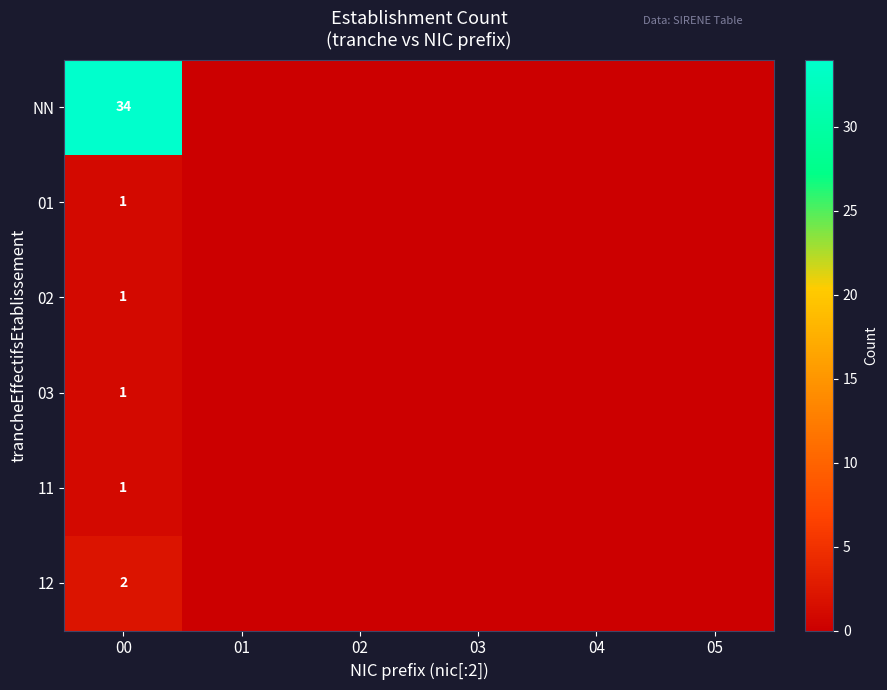

Which category has the highest value across all series?

00